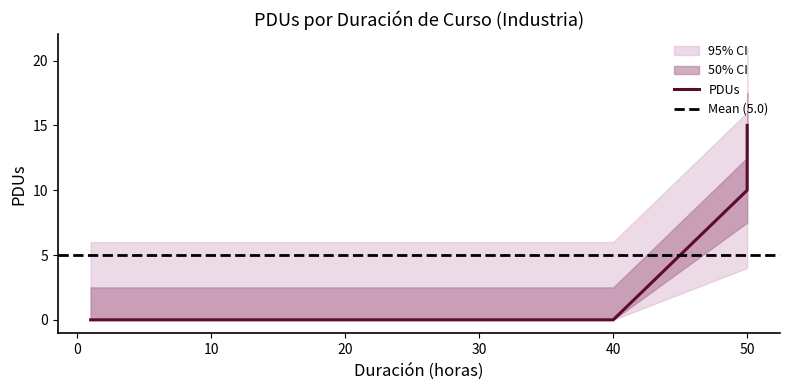

How many values are between 0 and 10?

6